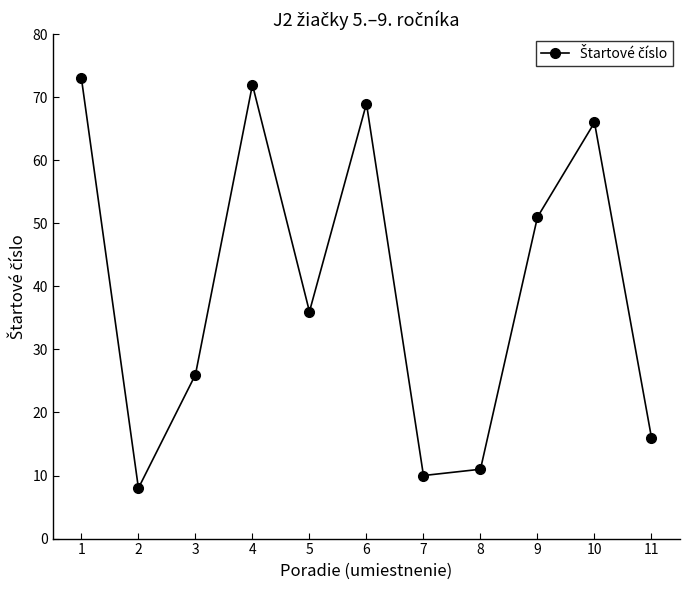

At which label does the data first exceed 36?

1